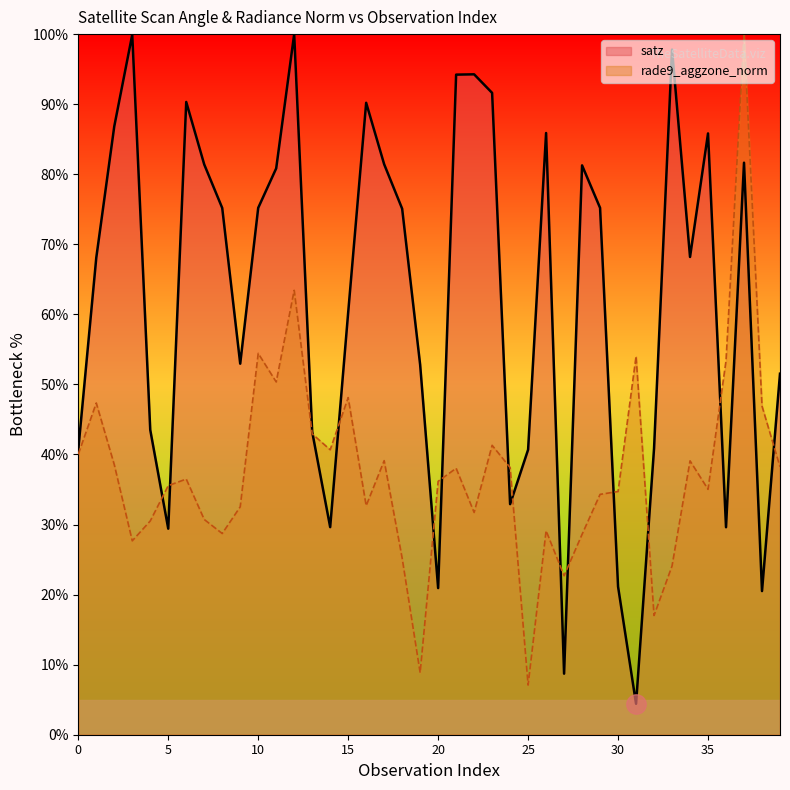

Which series has the largest range (max minus min)?

satz